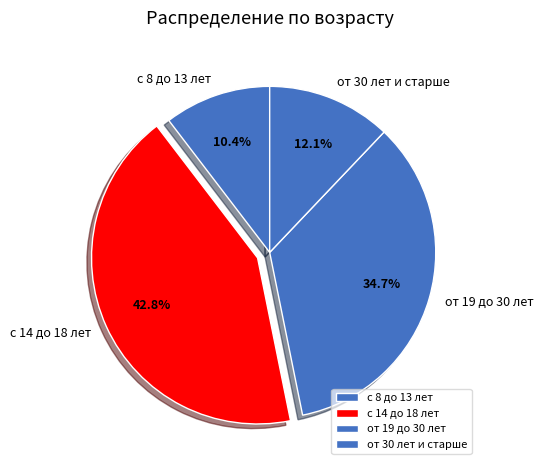

Does any single category account for the majority?

No